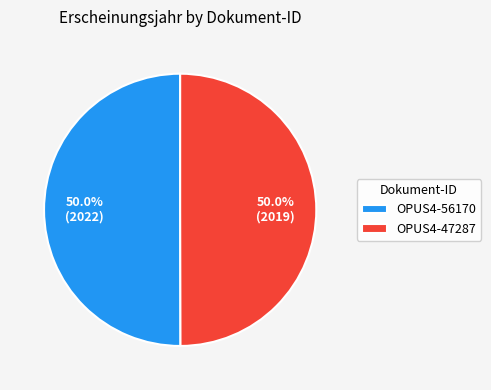

The OPUS4-56170 slice represents 43% of the pie. True or false?

False